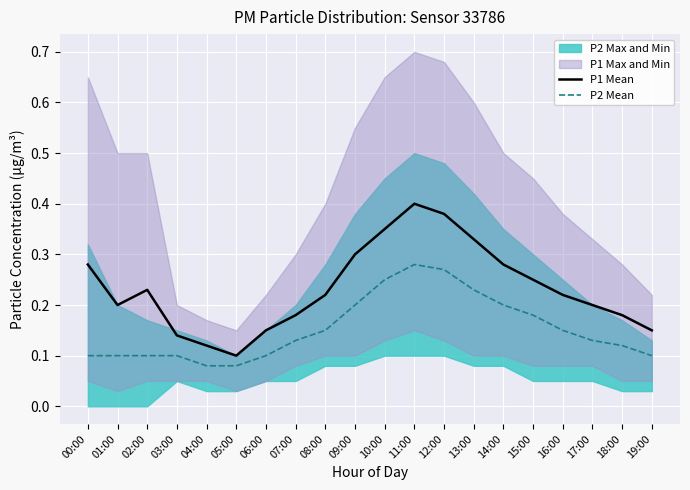

Count the P2 Mean values in the range 0 to 1.

20